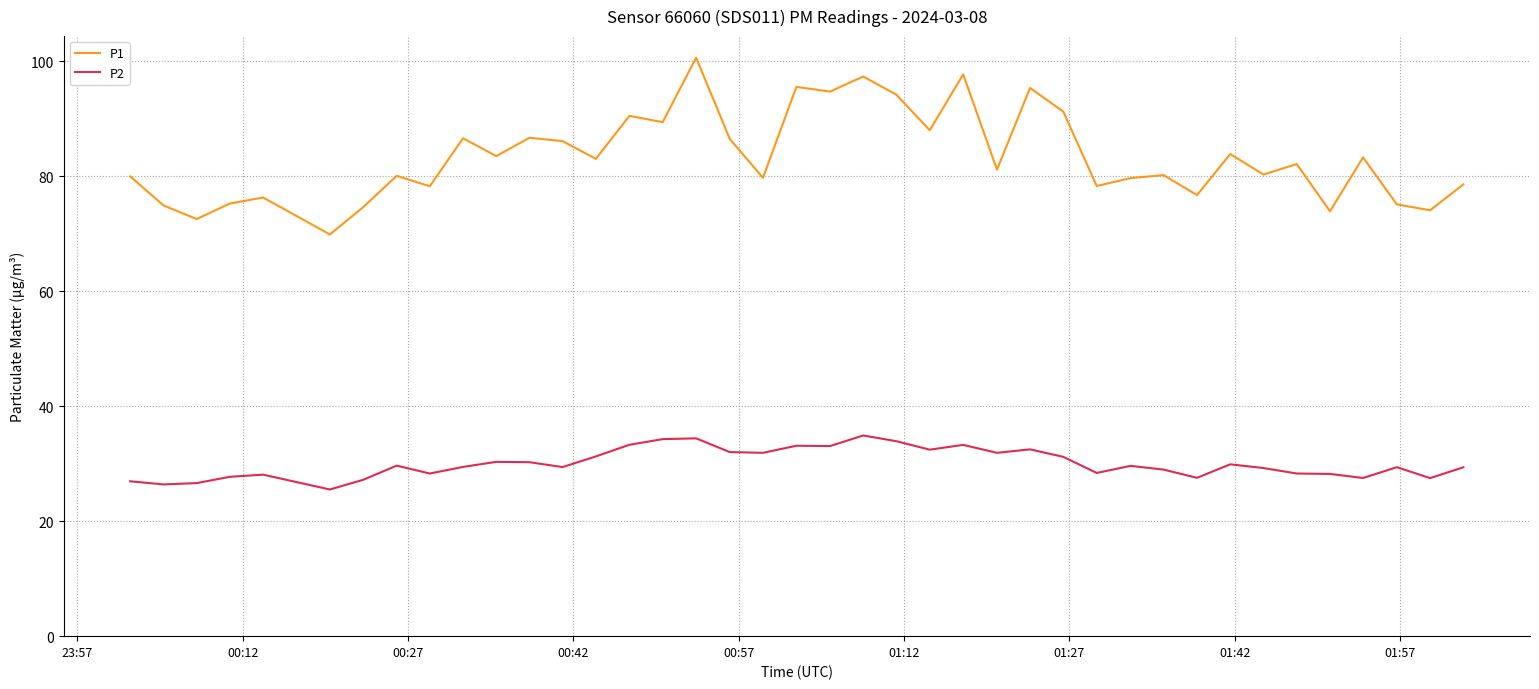

Which series has the largest total across all categories?

P1